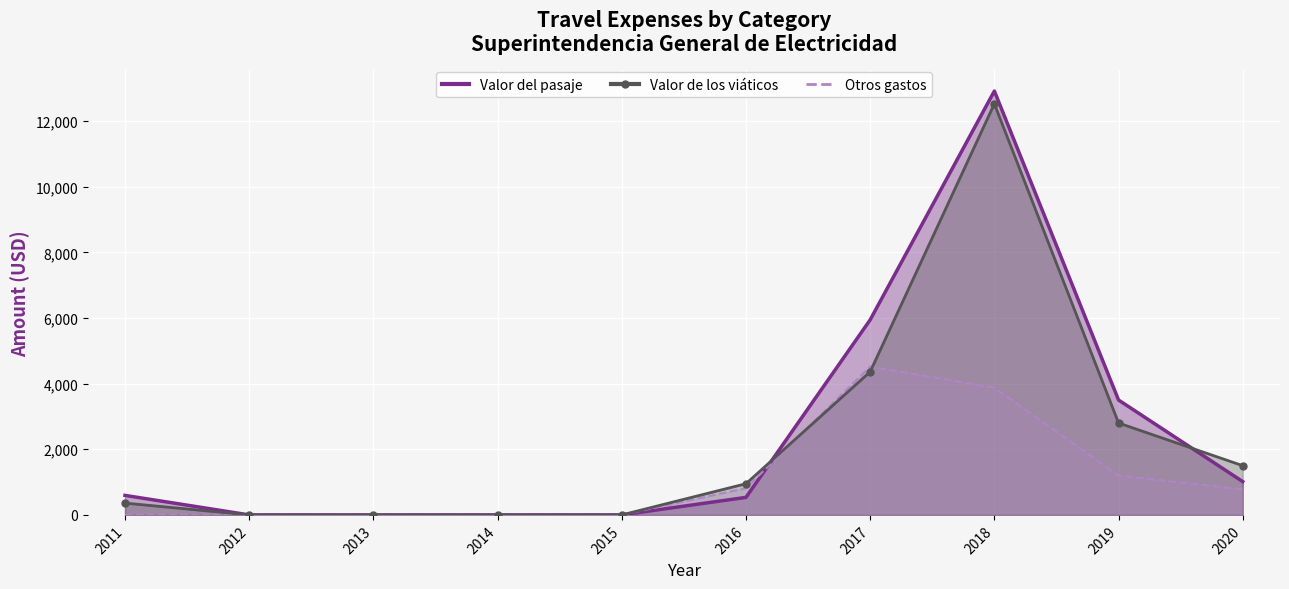

Rank the series by their maximum value, from highest to lowest.

Valor del pasaje, Valor de los viáticos, Otros gastos